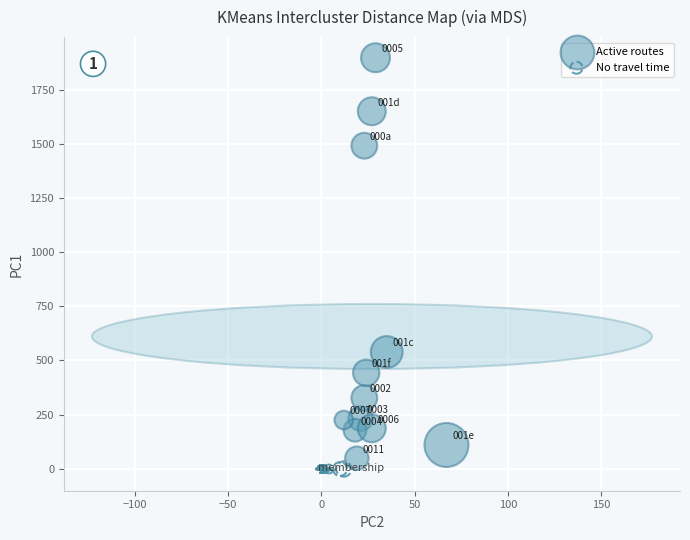

Which series contains the highest Y value?

Active routes